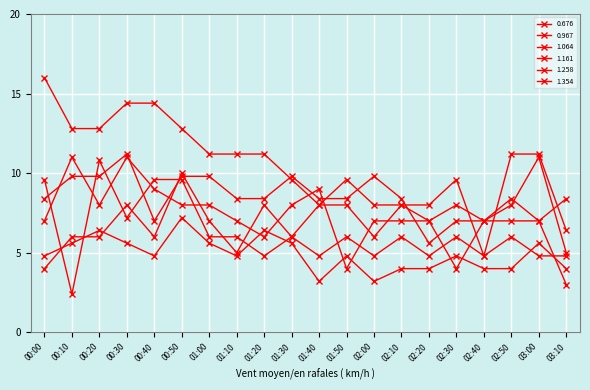

Reading left to right, transcribe all the data shown in this chart.

0.676: 9.6	2.4	10.8	7.2	9.6	9.6	6.0	6.0	4.8	6.0	4.8	6.0	4.8	6.0	4.8	6.0	4.8	6.0	4.8	4.8
0.967: 4.0	6.0	6.0	8.0	6.0	10.0	7.0	5.0	8.0	6.0	8.0	8.0	6.0	8.0	7.0	8.0	7.0	8.0	11.0	5.0
1.064: 4.8	5.6	6.4	5.6	4.8	7.2	5.6	4.8	6.4	5.6	3.2	4.8	3.2	4.0	4.0	4.8	4.0	4.0	5.6	4.0
1.161: 8.4	9.8	9.8	11.2	7.0	9.8	9.8	8.4	8.4	9.8	8.4	8.4	9.8	8.4	5.6	7.0	7.0	8.4	7.0	8.4
1.258: 16.0	12.8	12.8	14.4	14.4	12.8	11.2	11.2	11.2	9.6	8.0	9.6	8.0	8.0	8.0	9.6	4.8	11.2	11.2	6.4
1.354: 7.0	11.0	8.0	11.0	9.0	8.0	8.0	7.0	6.0	8.0	9.0	4.0	7.0	7.0	7.0	4.0	7.0	7.0	7.0	3.0